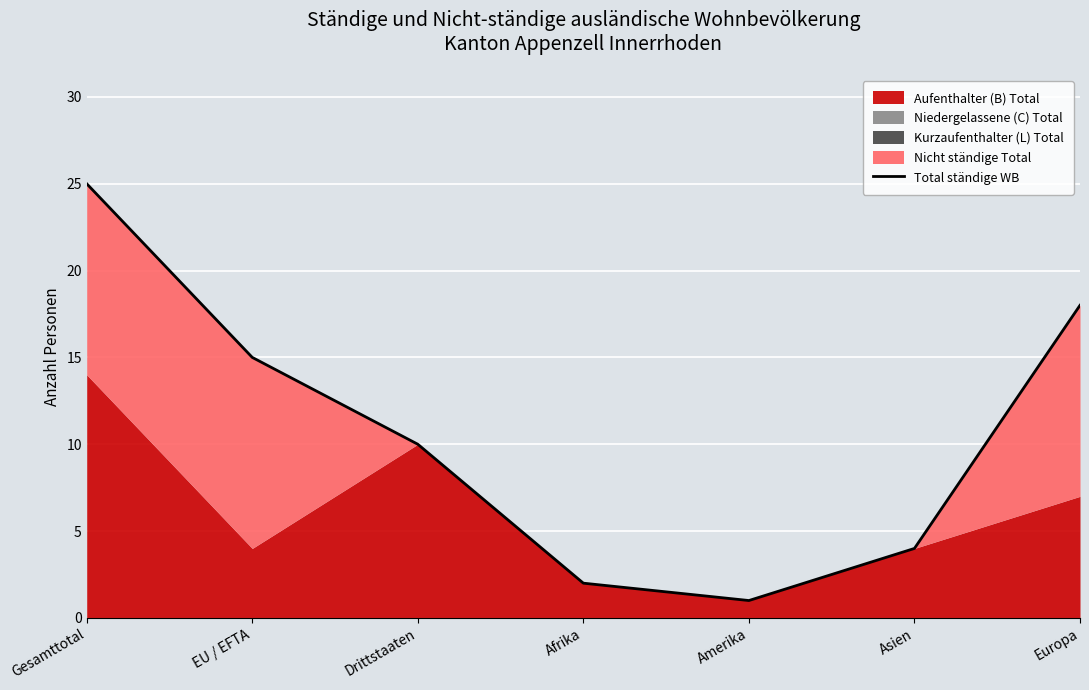

What is the change in value from Drittstaaten to Europa?

+8